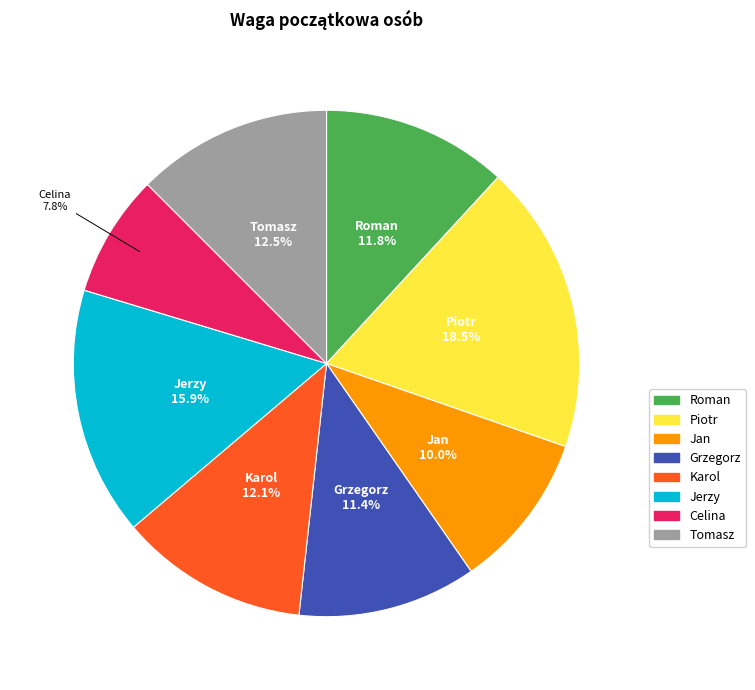

True or false: Roman accounts for 21% of the total.

False